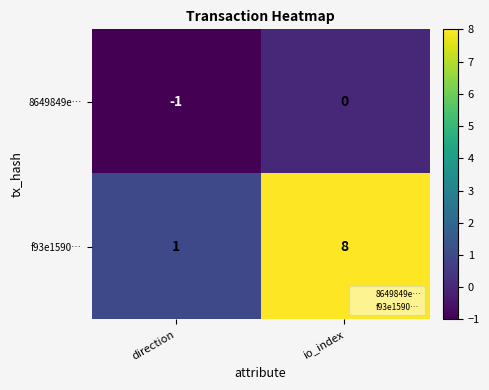

At how many categories does at least one series exceed 2?

1